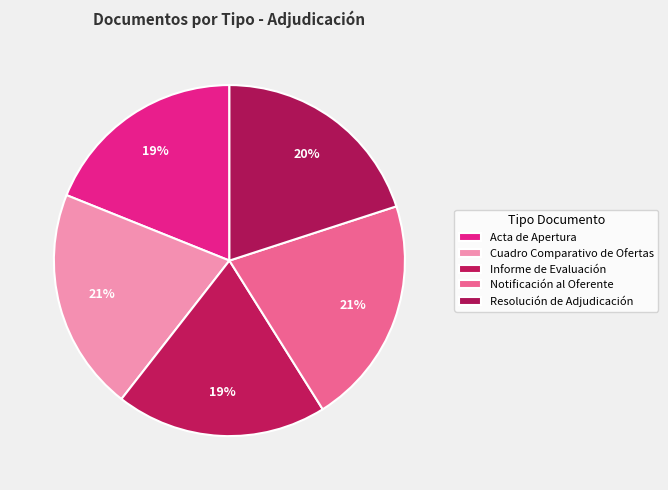

How many slices are in this pie chart?

5